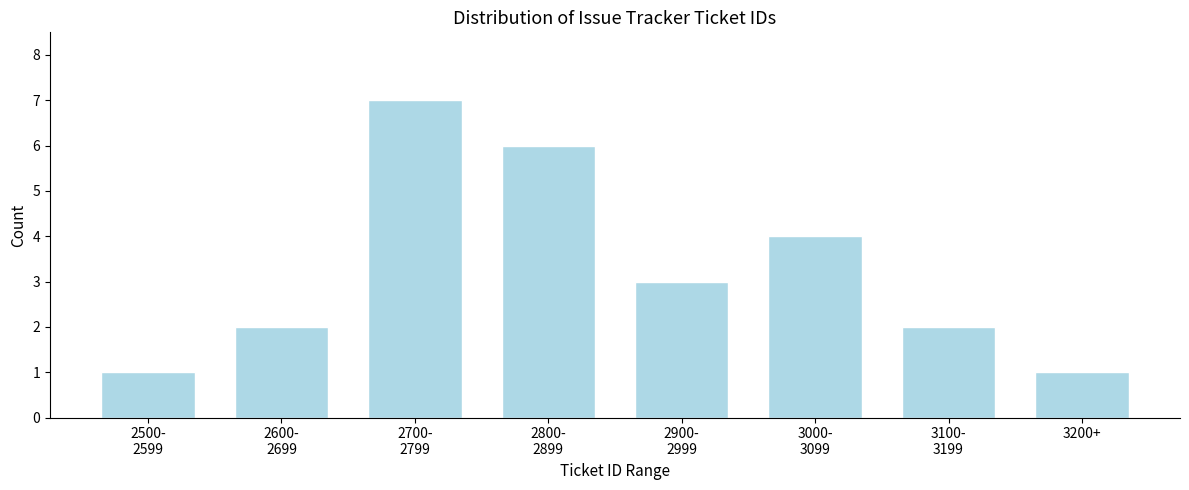

Reading left to right, transcribe all the data shown in this chart.

1	2	7	6	3	4	2	1